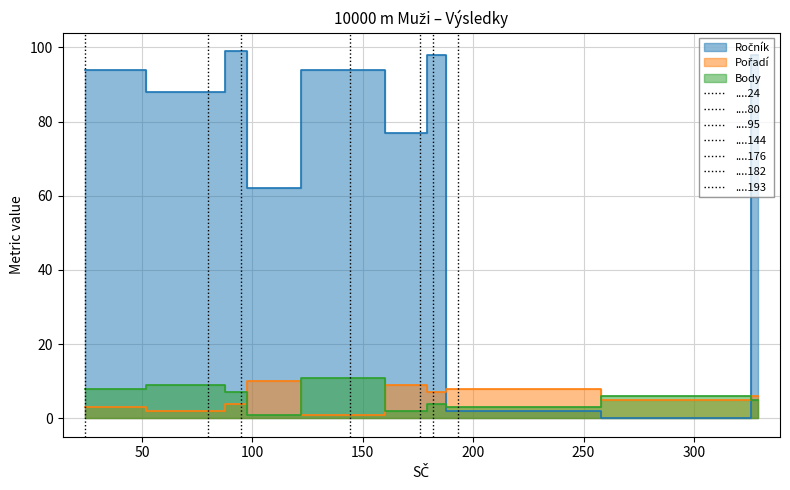

Which has a higher value, 329 or 80?

329